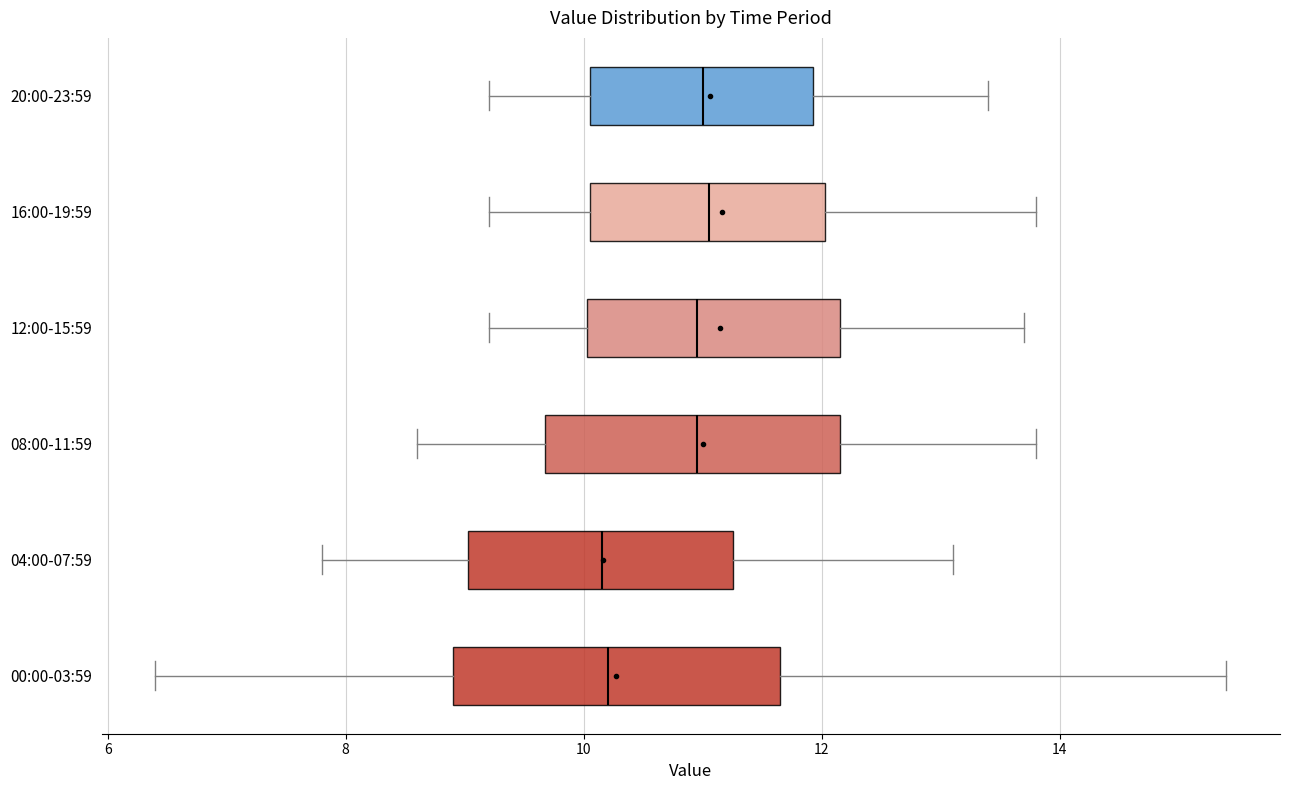

Reading bottom to top, transcribe this box plot: for each box, give where its median line is, the range the box spans, and where its two whiskers end, as read against the x-axis. The values are not printed on the chart, so give them approximately, as read against the axis.

00:00-03:59: median 10.2, box 9.0 to 11.6, whiskers 6.4 to 15.4
04:00-07:59: median 10.2, box 9.0 to 11.2, whiskers 7.8 to 13.2
08:00-11:59: median 11.0, box 9.6 to 12.2, whiskers 8.6 to 13.8
12:00-15:59: median 11.0, box 10.0 to 12.2, whiskers 9.2 to 13.8
16:00-19:59: median 11.0, box 10.0 to 12.0, whiskers 9.2 to 13.8
20:00-23:59: median 11.0, box 10.0 to 12.0, whiskers 9.2 to 13.4